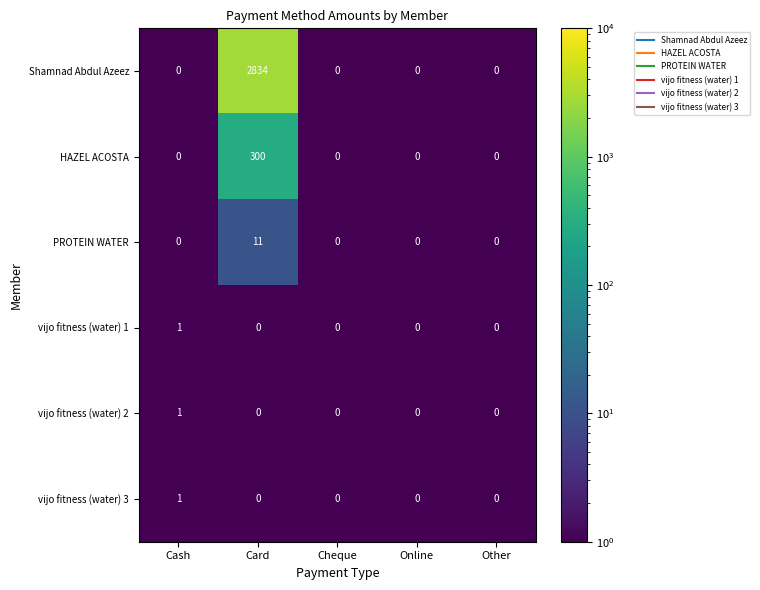

At how many categories does at least one series exceed 2305?

1